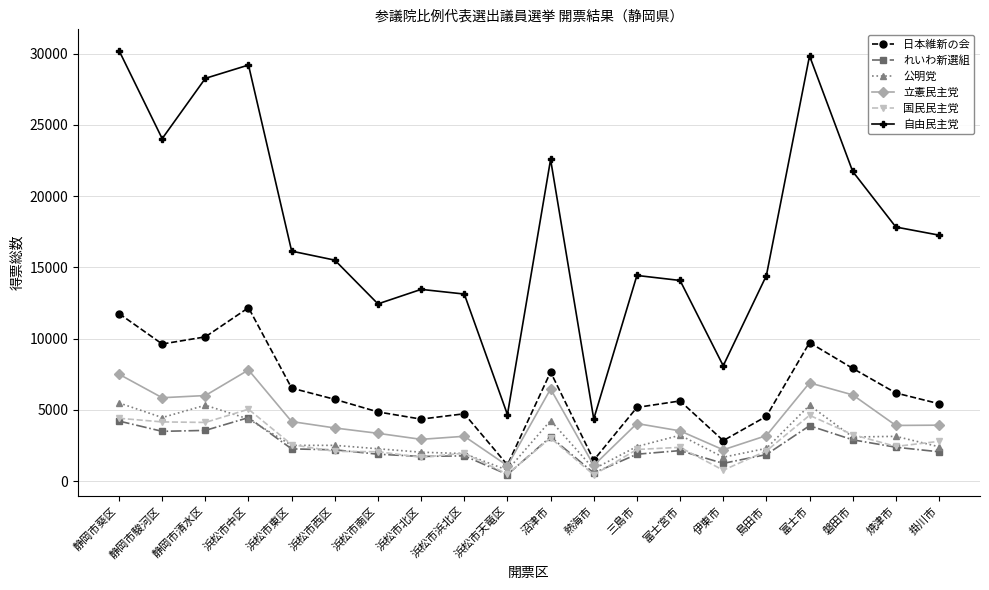

What is the maximum value for 自由民主党?

30220